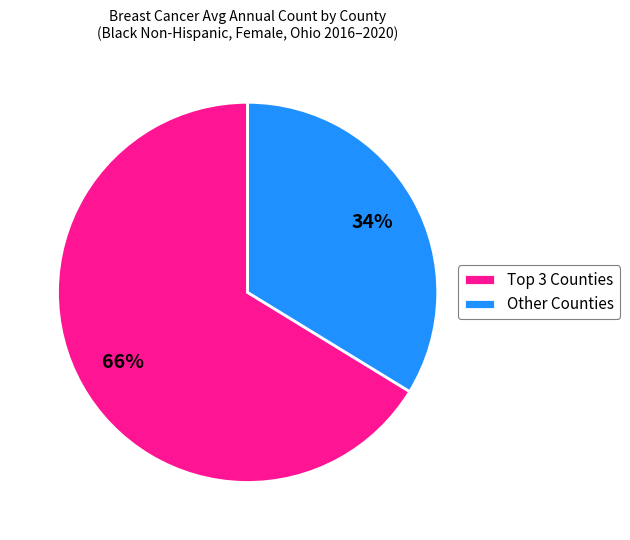

Is there a majority slice in this chart?

Yes